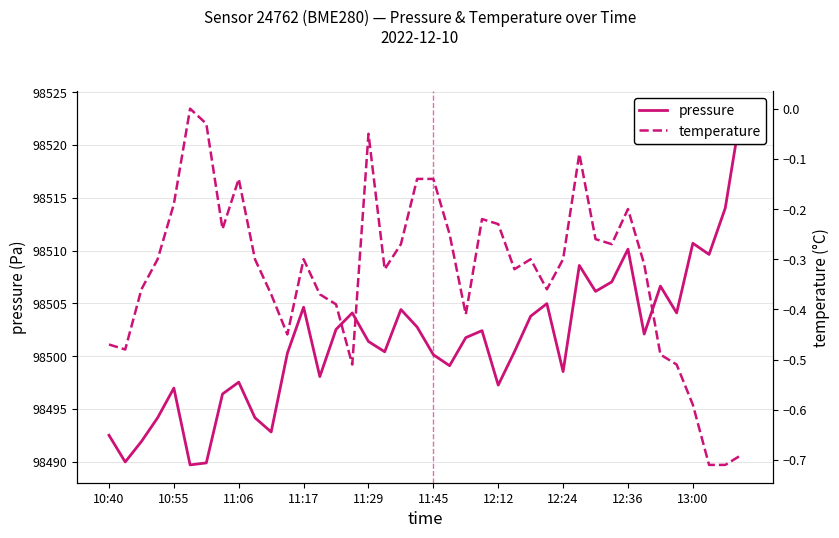

Which series has the largest total across all categories?

pressure